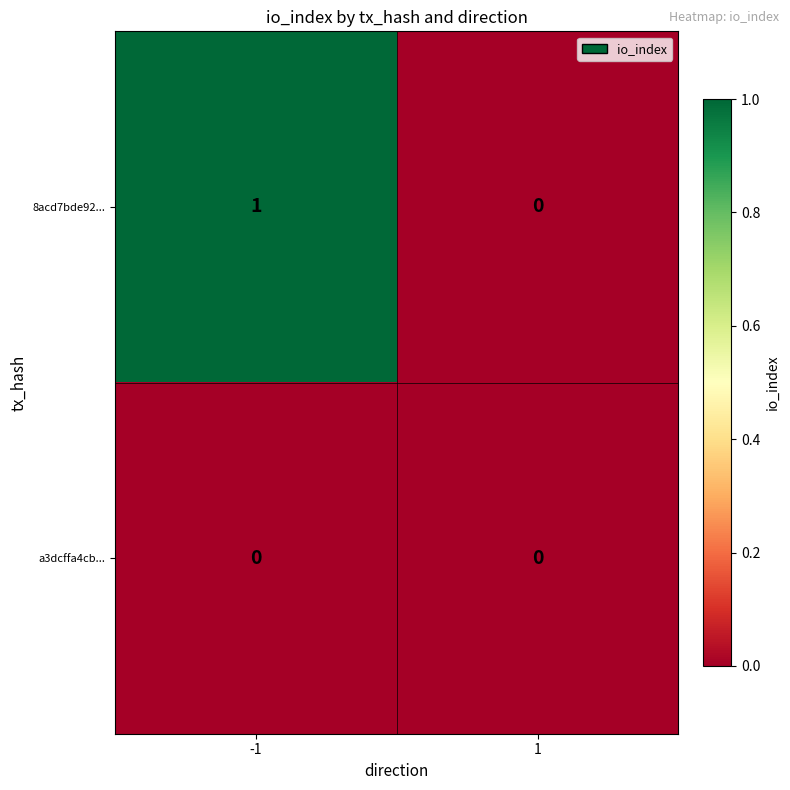

Is it true that 8acd7bde92... equals 1 at -1?

True